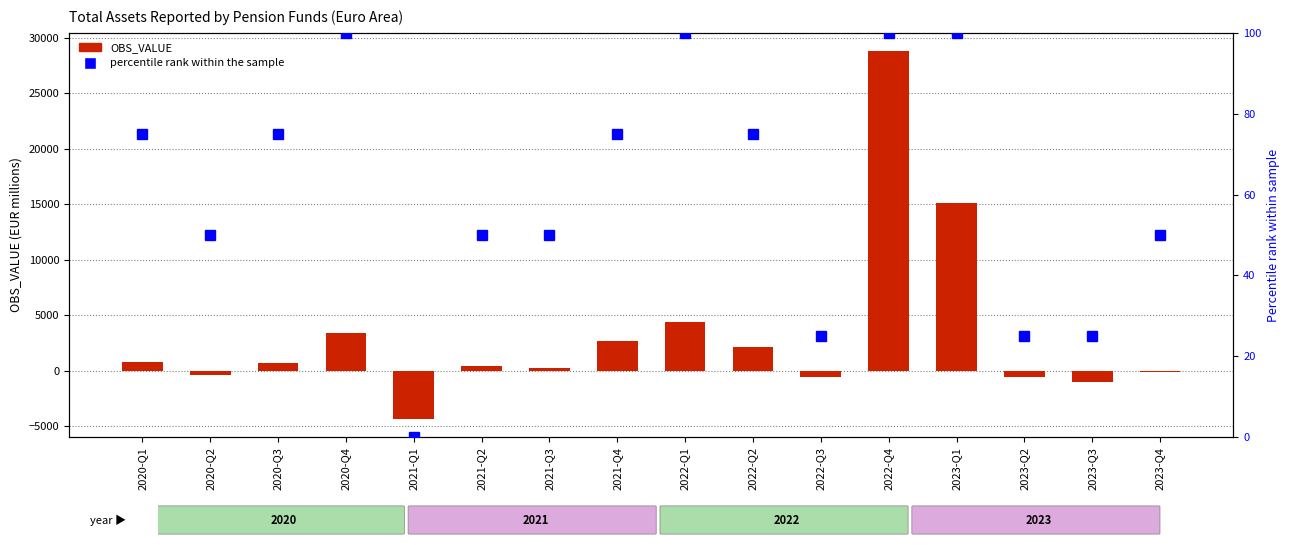

What is the label of the 16th bar from the right?

2020-Q1